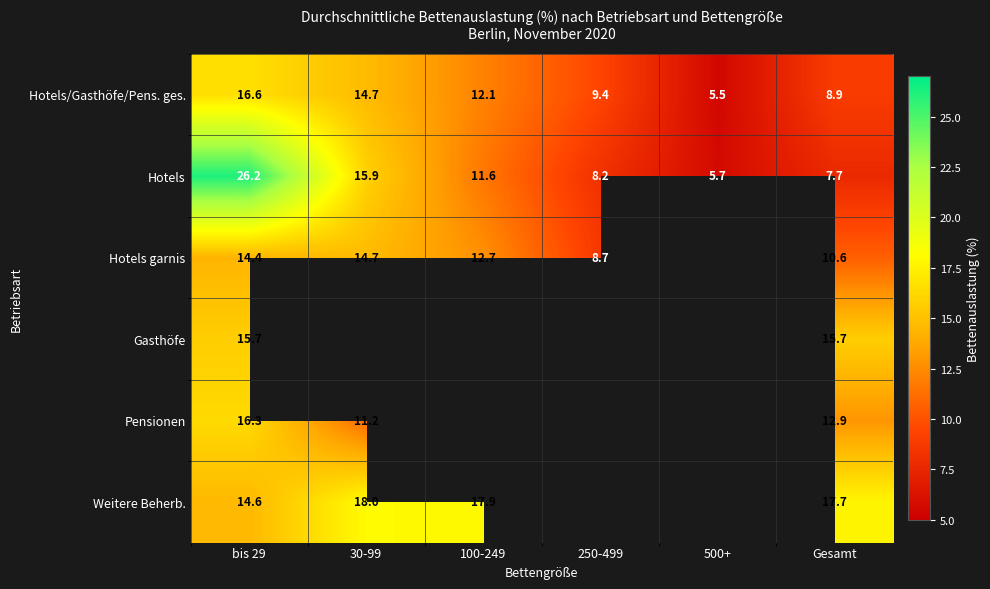

Is the value of Gasthöfe at Gesamt greater than the value of Weitere Beherb. at 100-249?

No